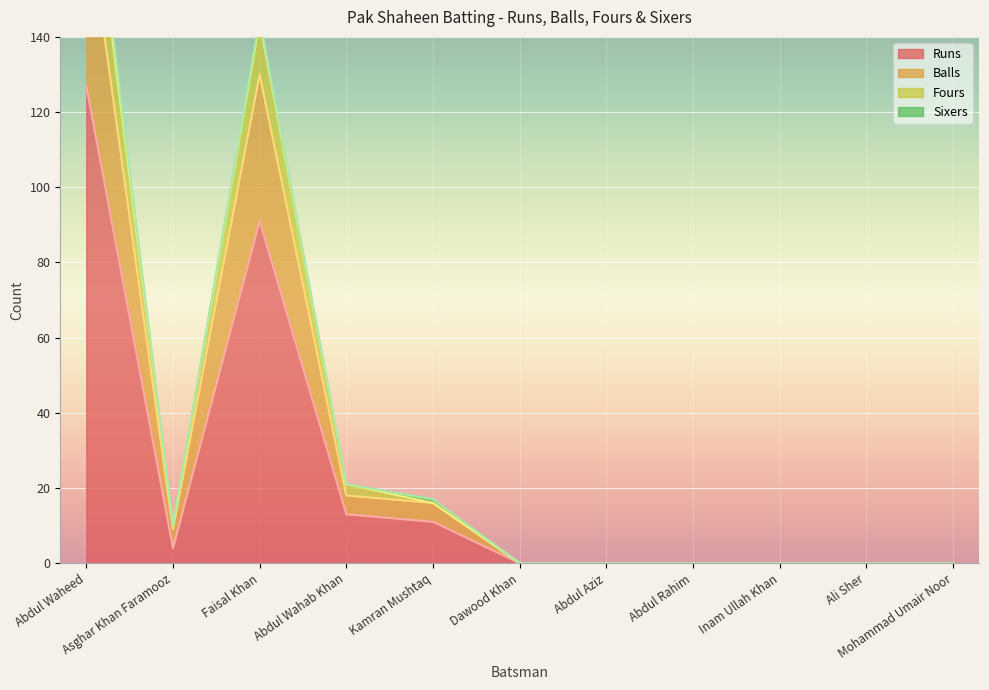

The value of Balls at Mohammad Umair Noor is -56. True or false?

False